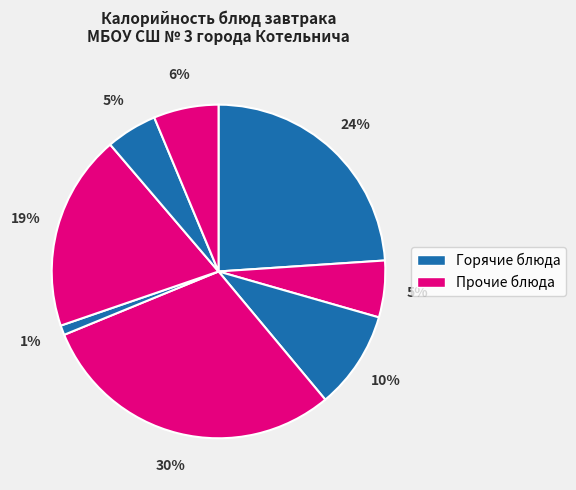

Is there a majority slice in this chart?

No